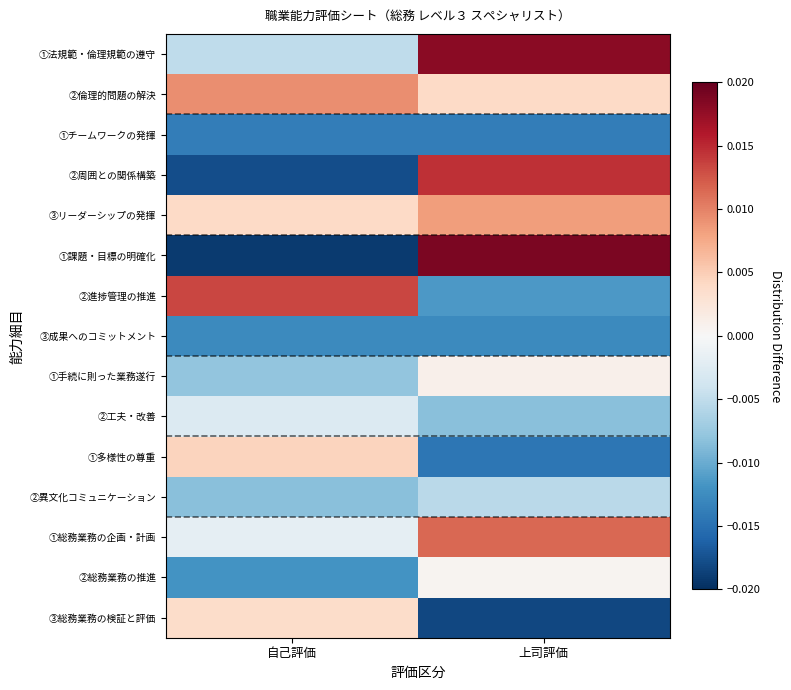

Which label corresponds to the largest value in the chart?

上司評価